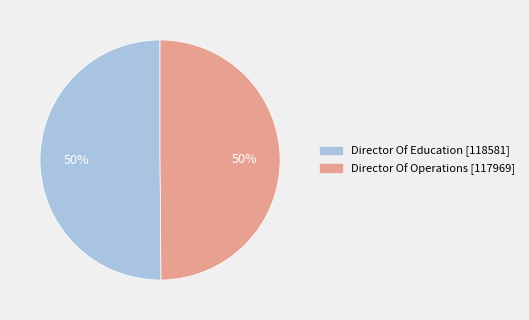

Count the number of slices in the pie.

2